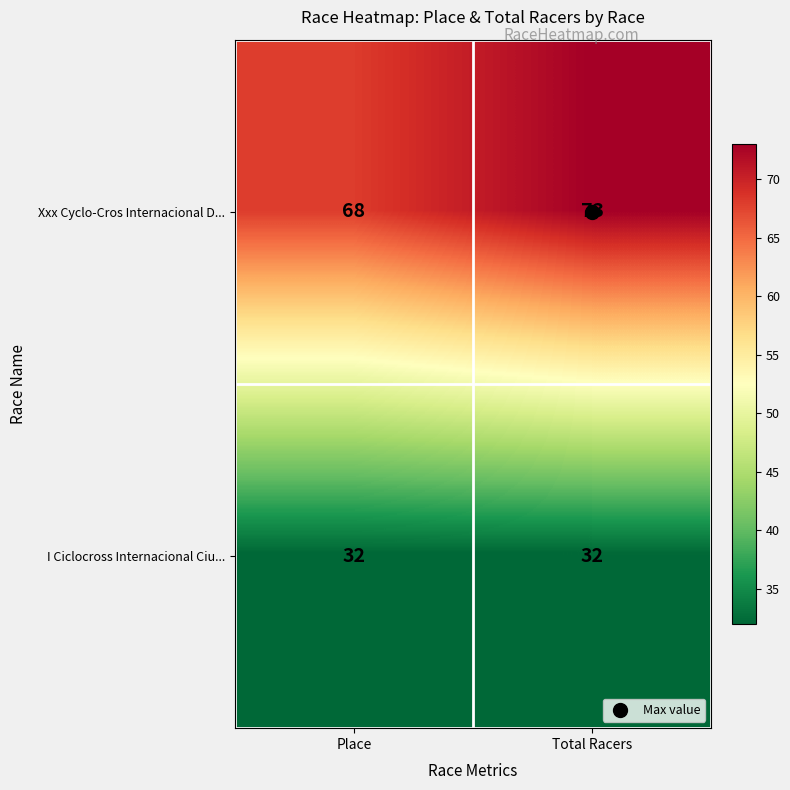

Between Place and Total Racers, which series saw the biggest shift?

Xxx Cyclo-Cros Internacional D...